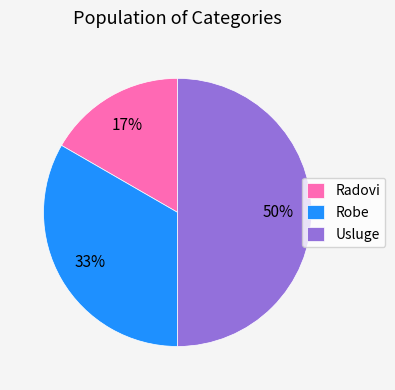

To the nearest percent, what is the difference between the largest and smallest slice percentages?

33%